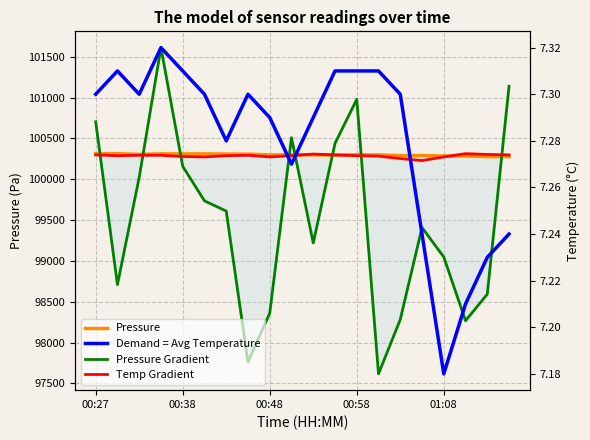

True or false: Pressure has more than 0 points higher than both neighbors.

True